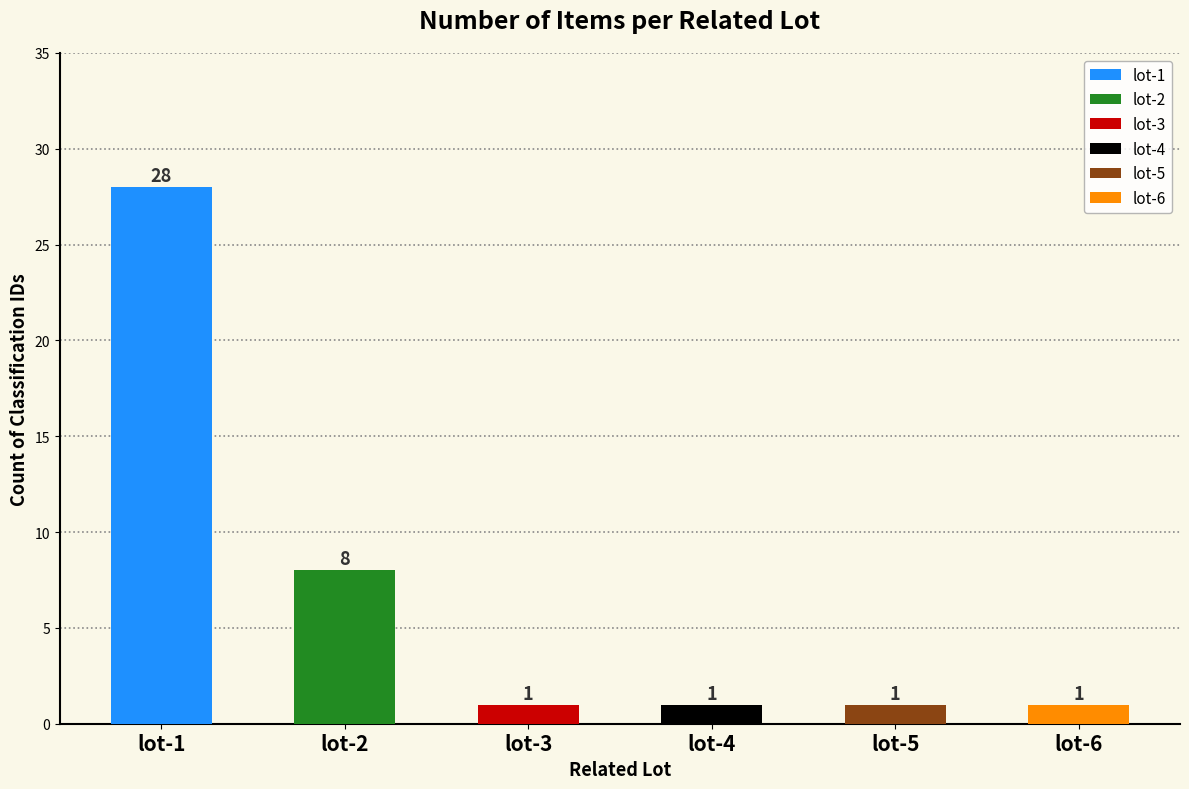

How many values are between 1 and 8?

5